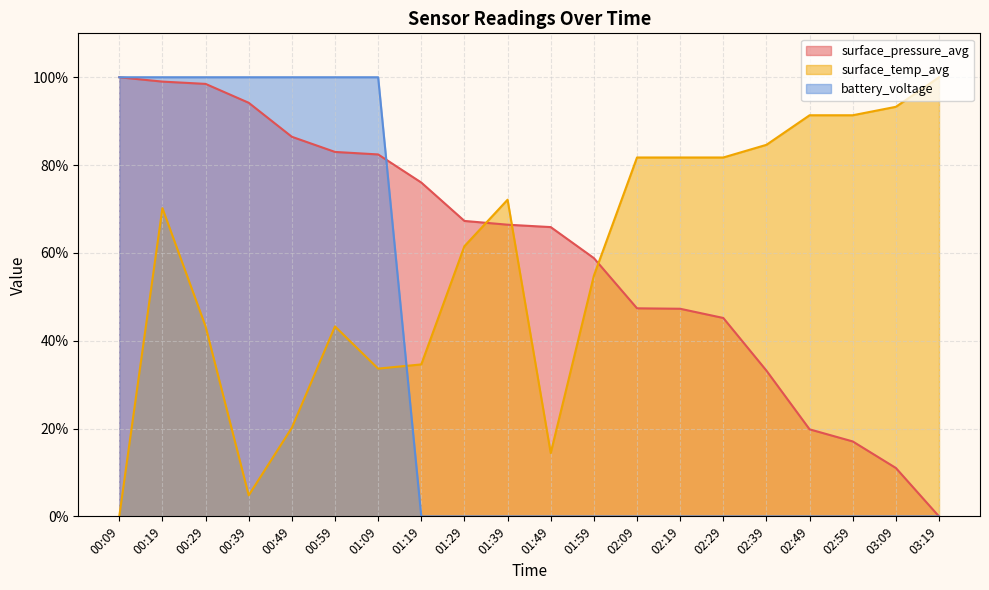

Does the chart have visible grid lines?

Yes